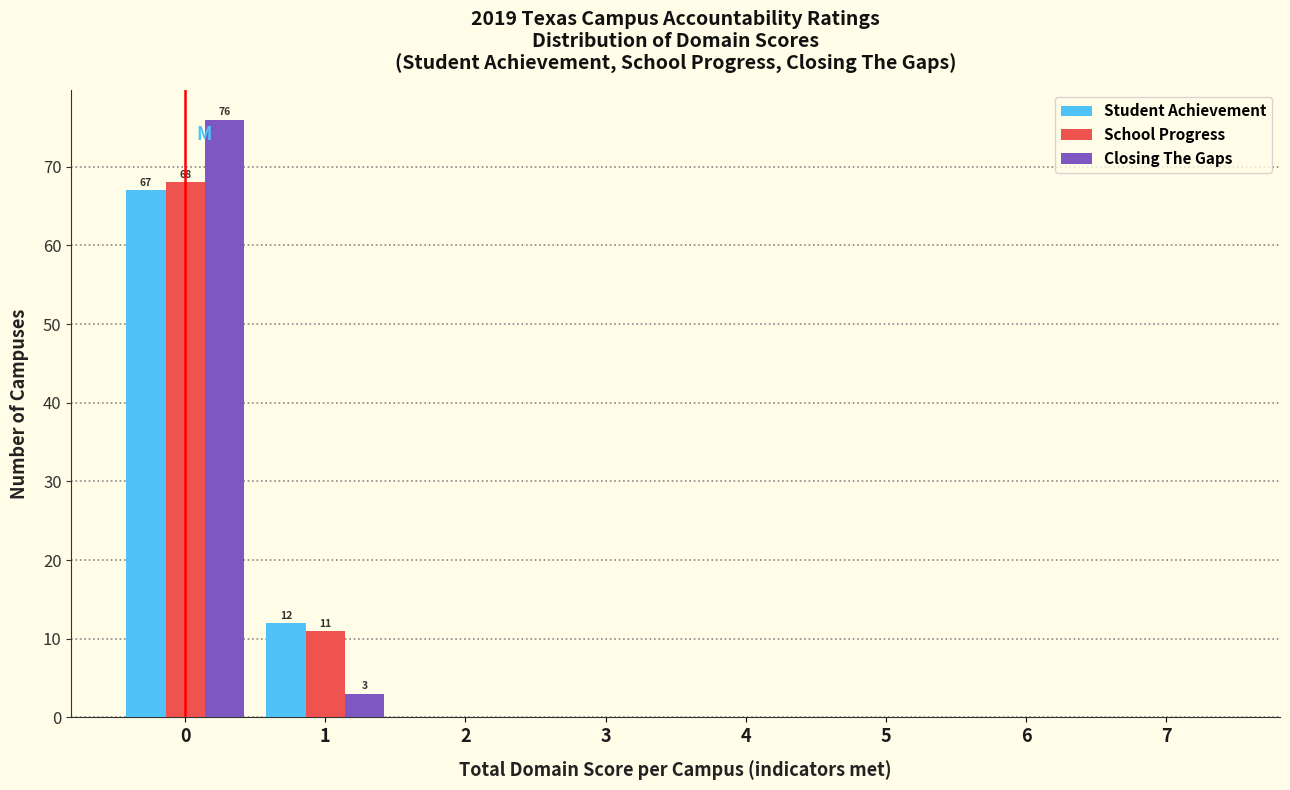

In the Closing The Gaps series, which range on the x-axis has the tallest bar?

-0.5 to 0.5